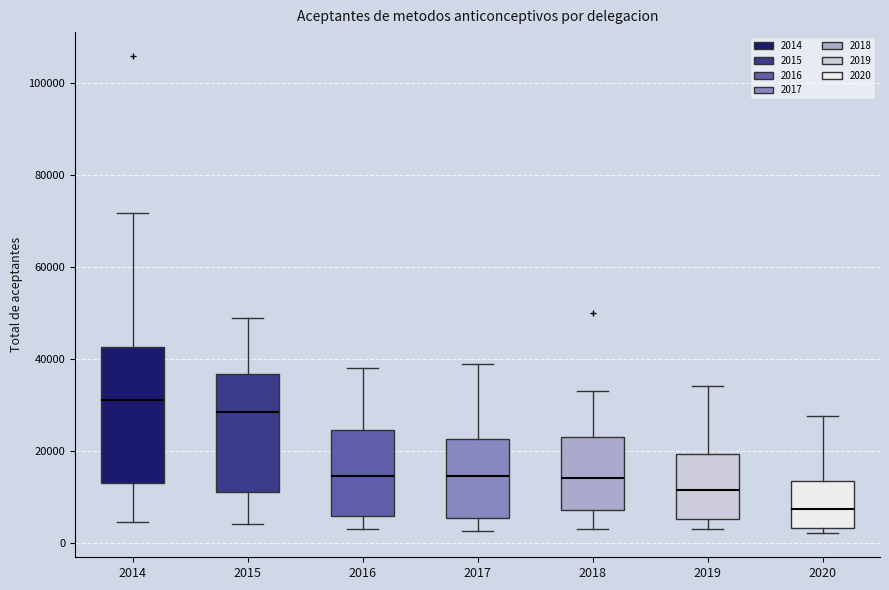

Reading left to right, read every box against the y-axis: the position of its median line, the range the box covers, and the ends of its whiskers. The values are not printed on the chart, so give them approximately, as read against the axis.

2014: median 32000, box 14000 to 42000, whiskers 4000 to 72000
2015: median 28000, box 12000 to 36000, whiskers 4000 to 48000
2016: median 14000, box 6000 to 24000, whiskers 4000 to 38000
2017: median 14000, box 6000 to 22000, whiskers 2000 to 38000
2018: median 14000, box 8000 to 24000, whiskers 4000 to 34000
2019: median 12000, box 6000 to 20000, whiskers 4000 to 34000
2020: median 8000, box 4000 to 14000, whiskers 2000 to 28000